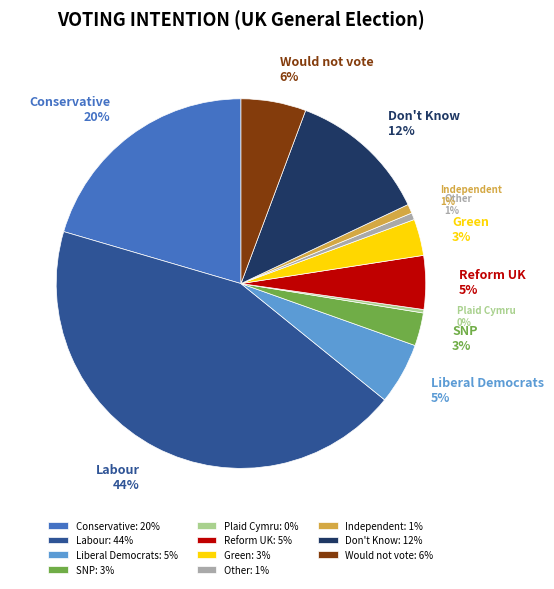

How many slices are in this pie chart?

11